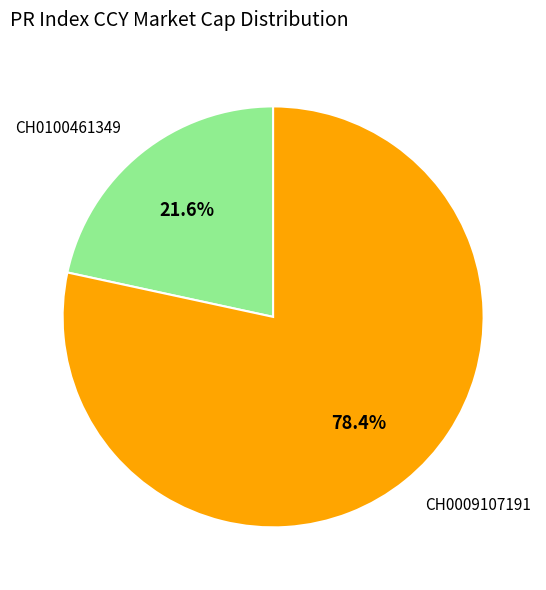

Which category has the biggest portion of the pie?

CH0009107191